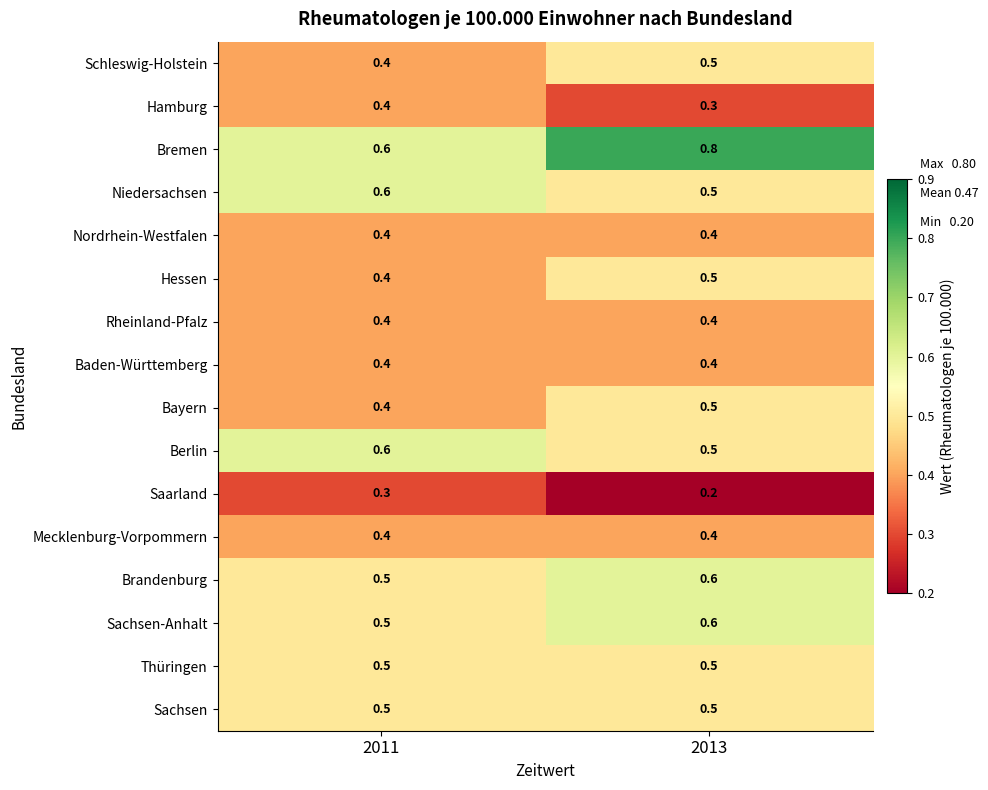

What is the sum of all Hamburg values?

0.7